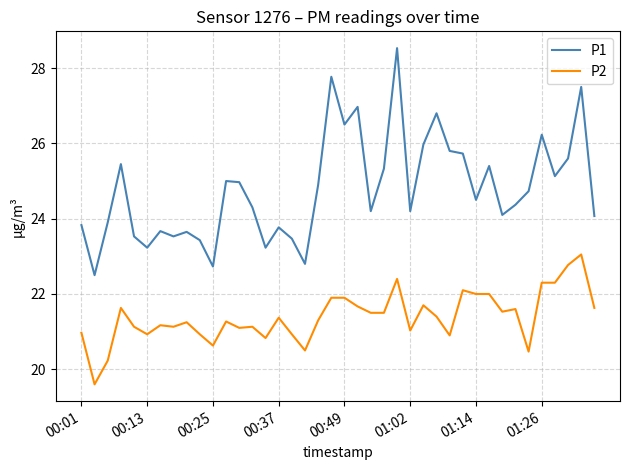

List the series in order of their peak value, highest first.

P1, P2